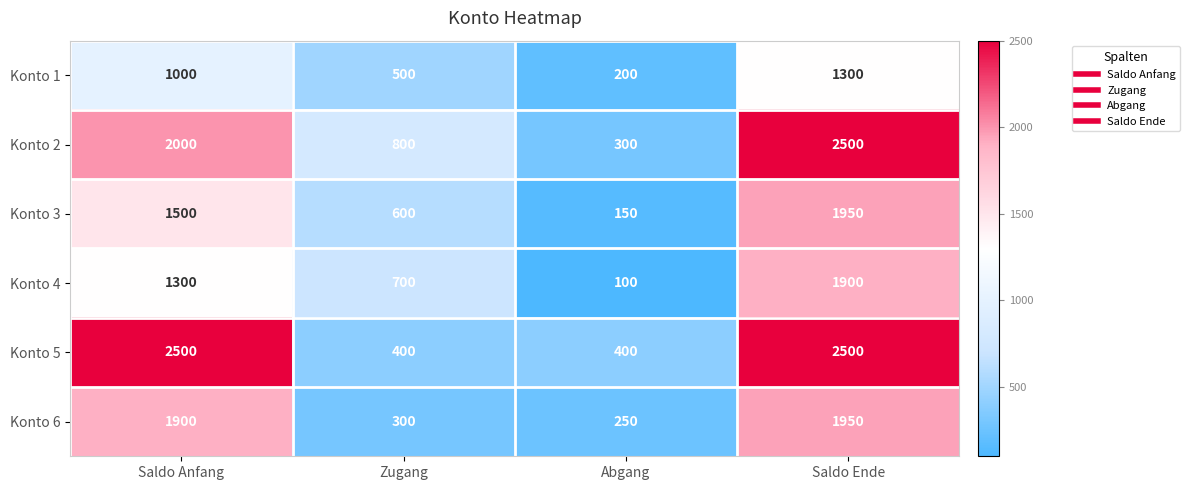

The value of Konto 3 at Zugang is 917. True or false?

False